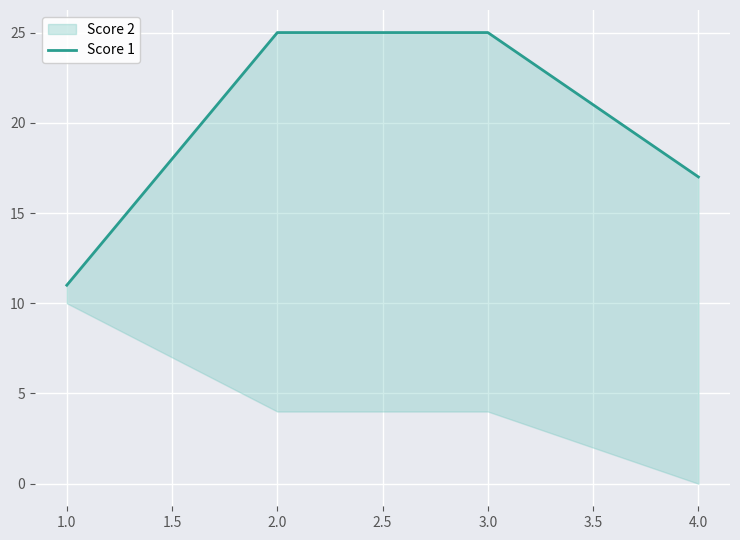

True or false: the data shows 15 at 2.0.

False